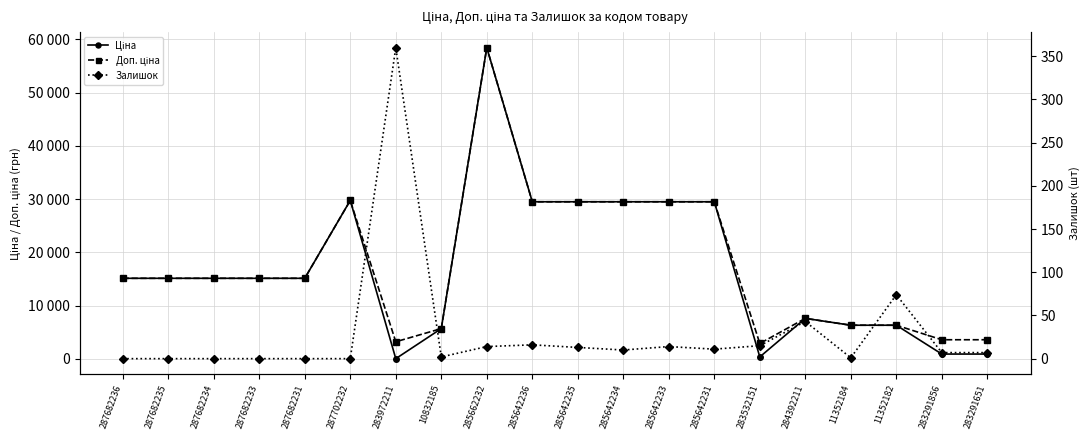

What is the difference between the maximum and second lowest values in the Доп. ціна series?

55221.5